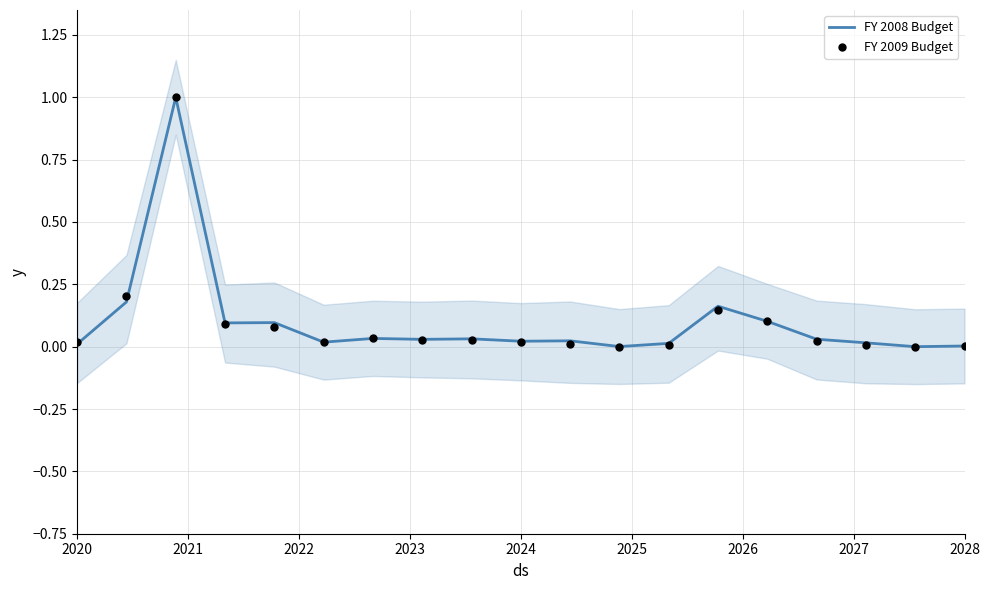

Which series has the largest total across all categories?

FY 2008 Budget